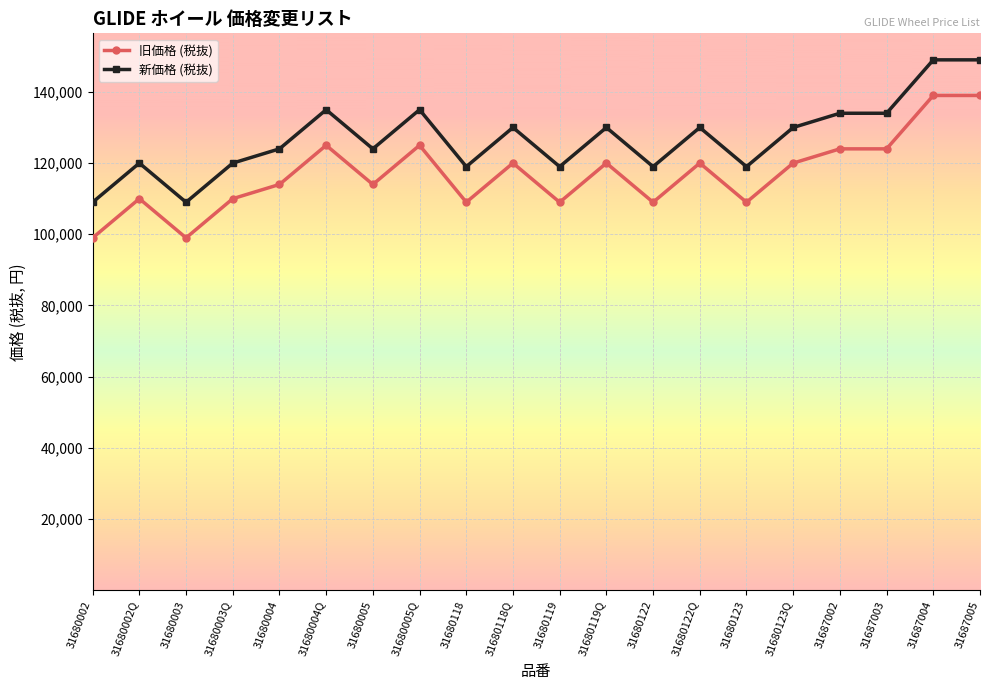

Which series has the largest total across all categories?

新価格 (税抜)